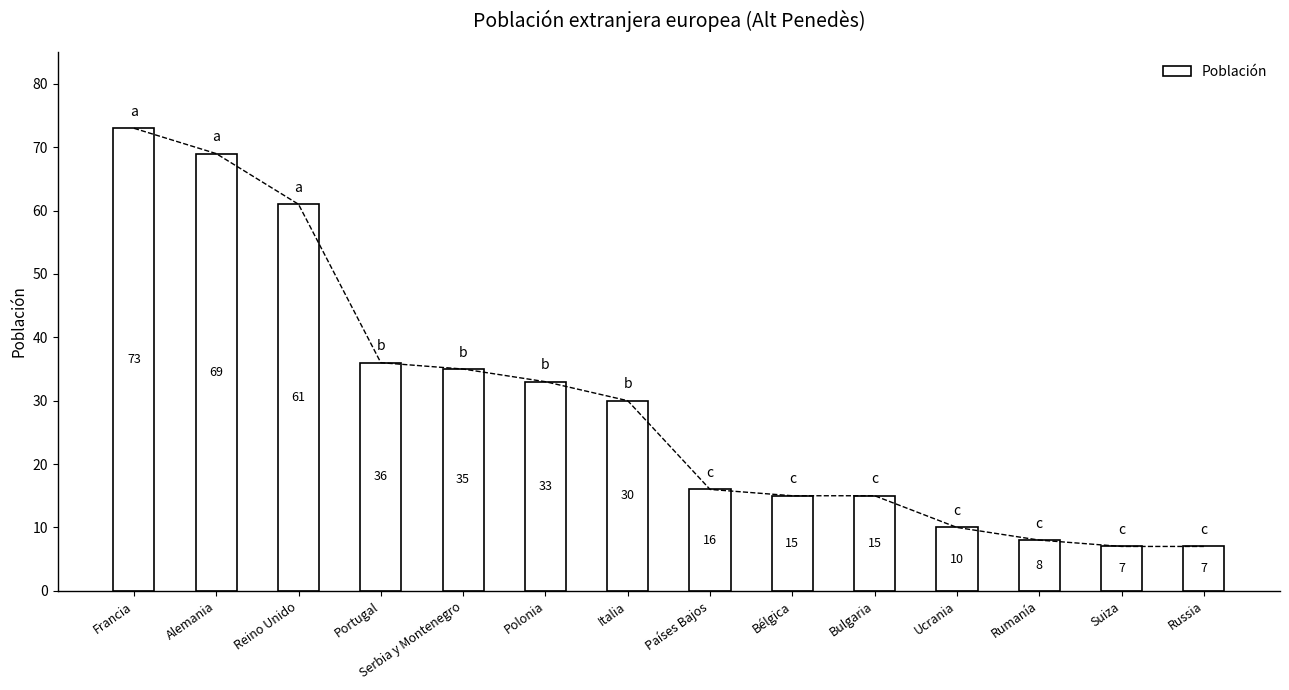

What is the value of the 5th bar from the left?

35